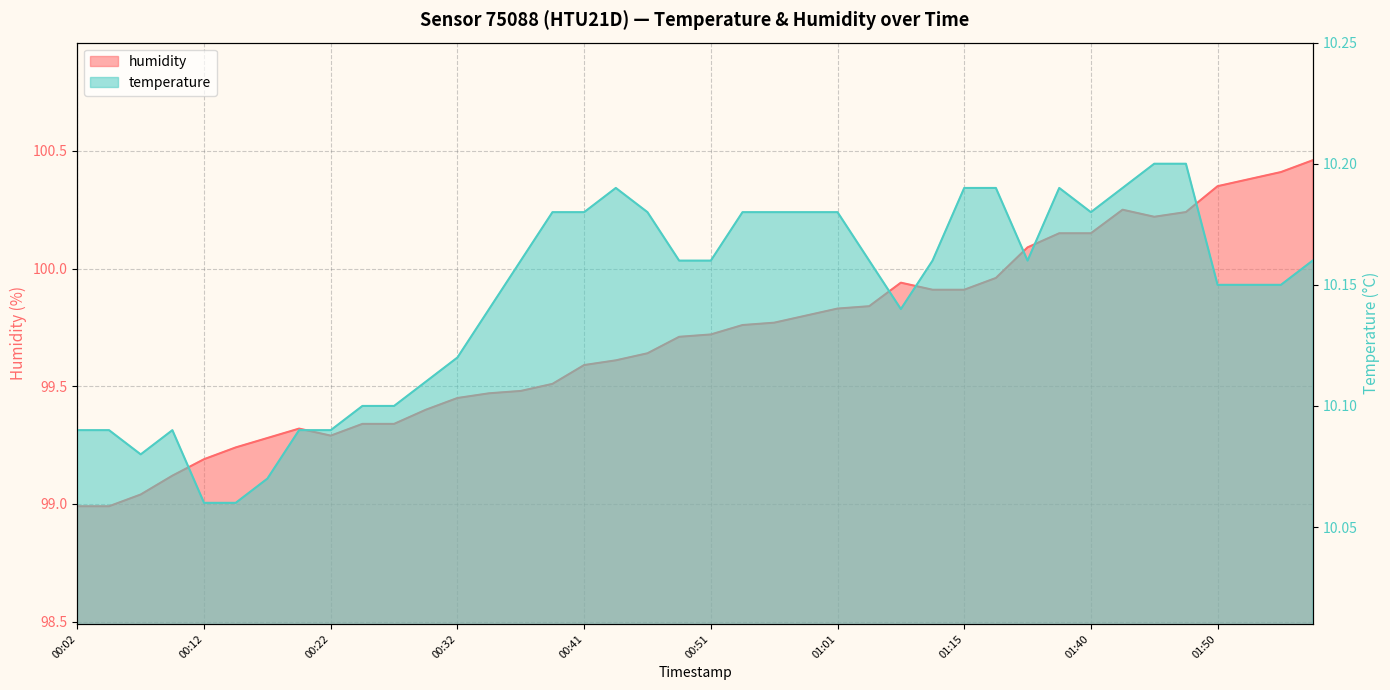

What position from the left is 01:21?

30